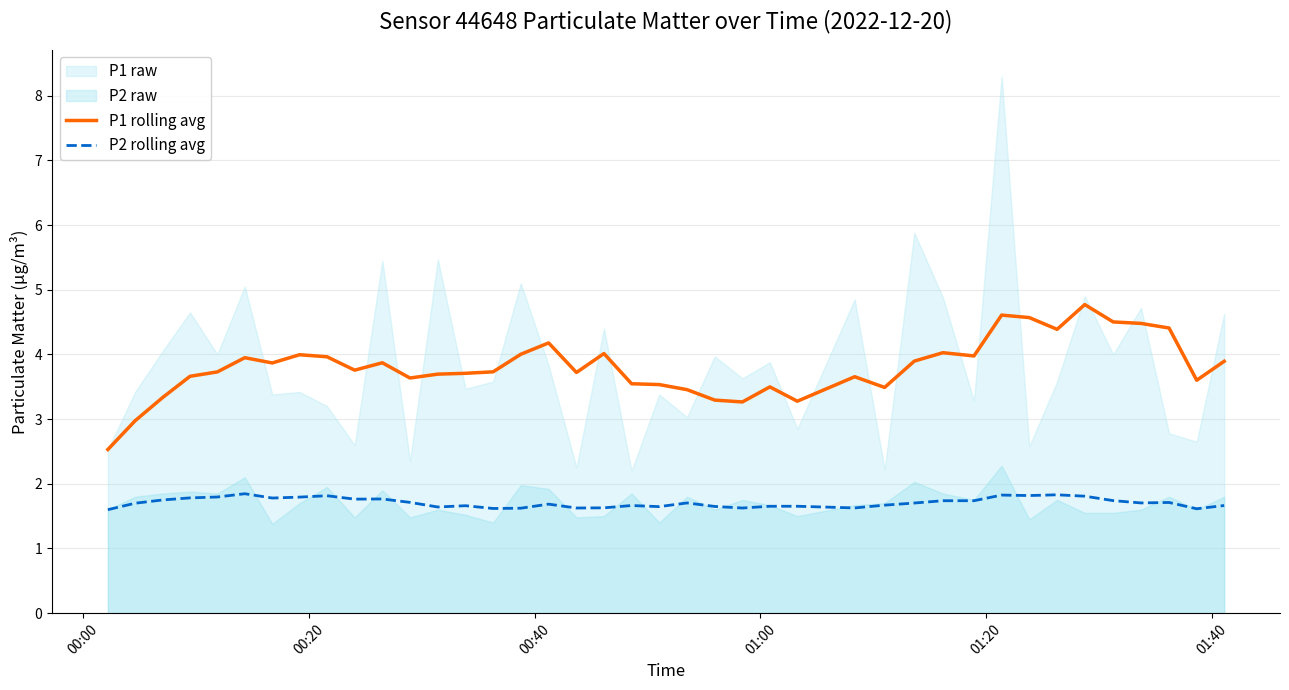

True or false: P2 rolling avg and P1 rolling avg cross at least once.

False